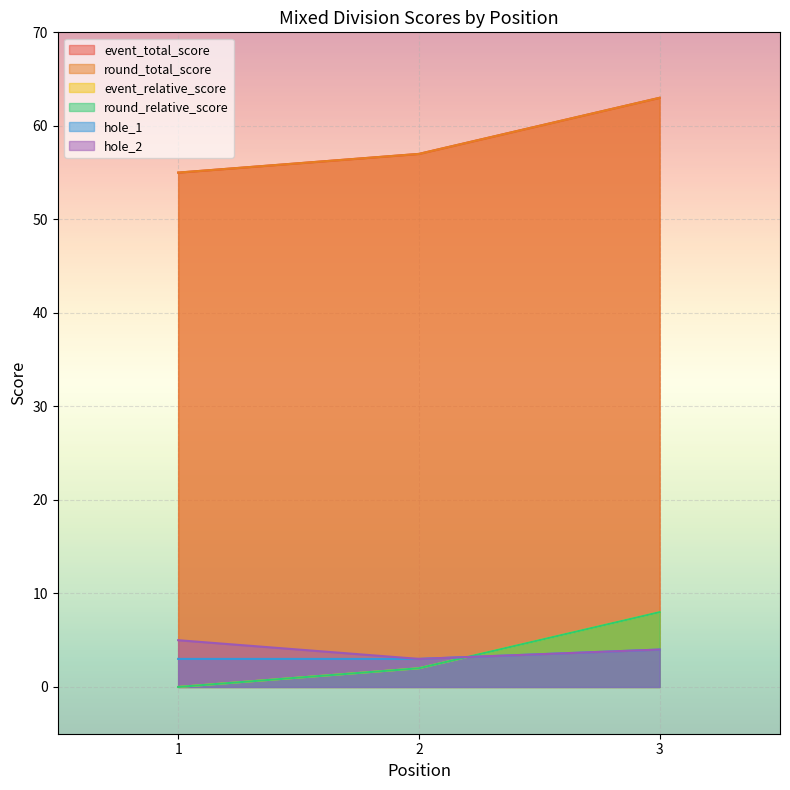

What is the total value across all series at 2?

124